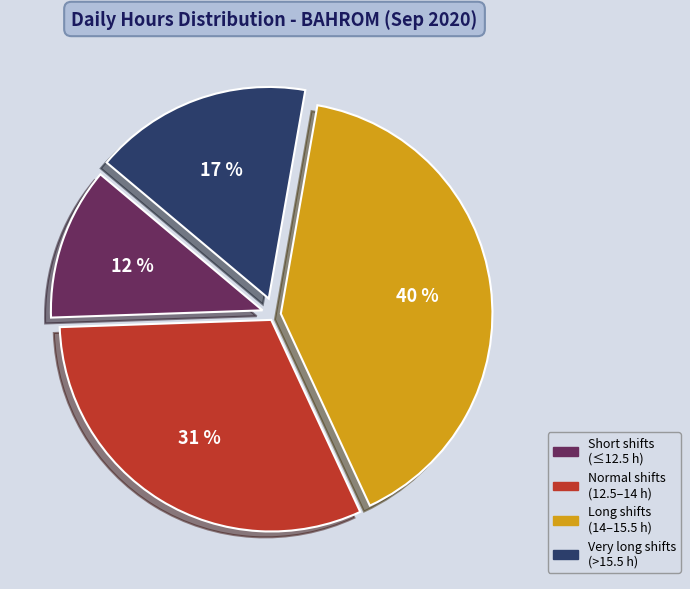

Does any single category account for the majority?

No